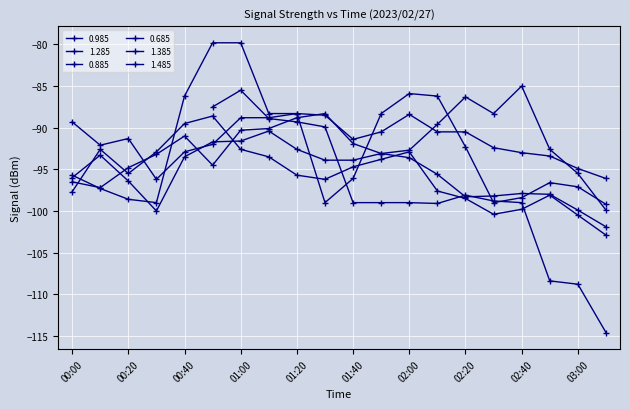

What is the difference between the maximum and second lowest values in the 1.385 series?

19.2